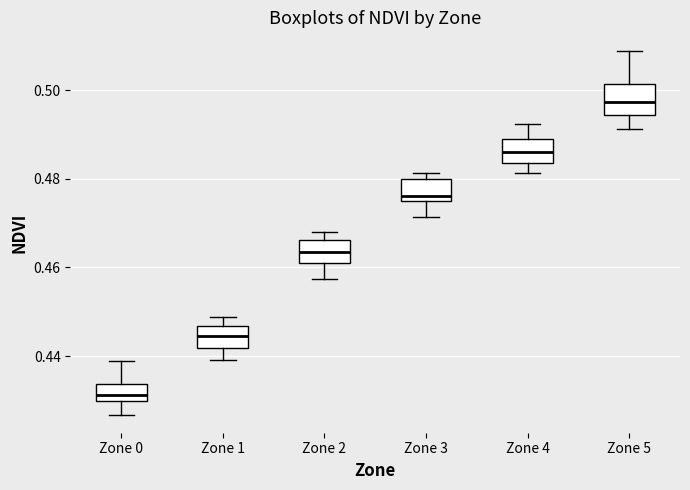

Where is the upper edge of the box for Zone 0 on the y-axis? The values are not printed on the chart, so give them approximately, as read against the axis.

0.434